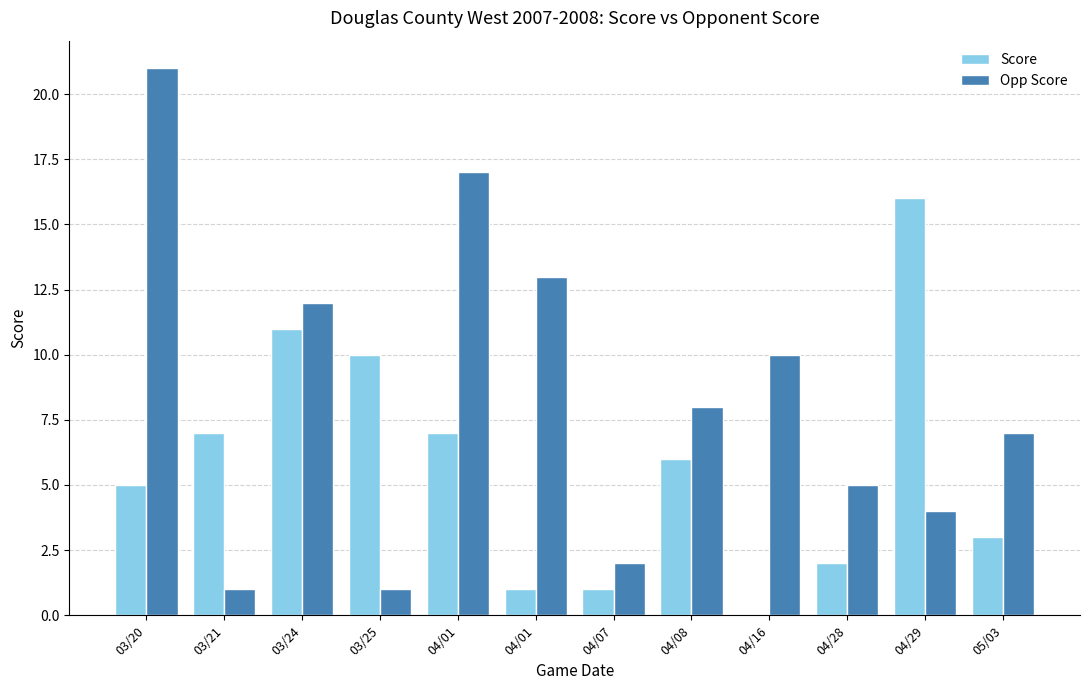

How many groups of bars are there?

12